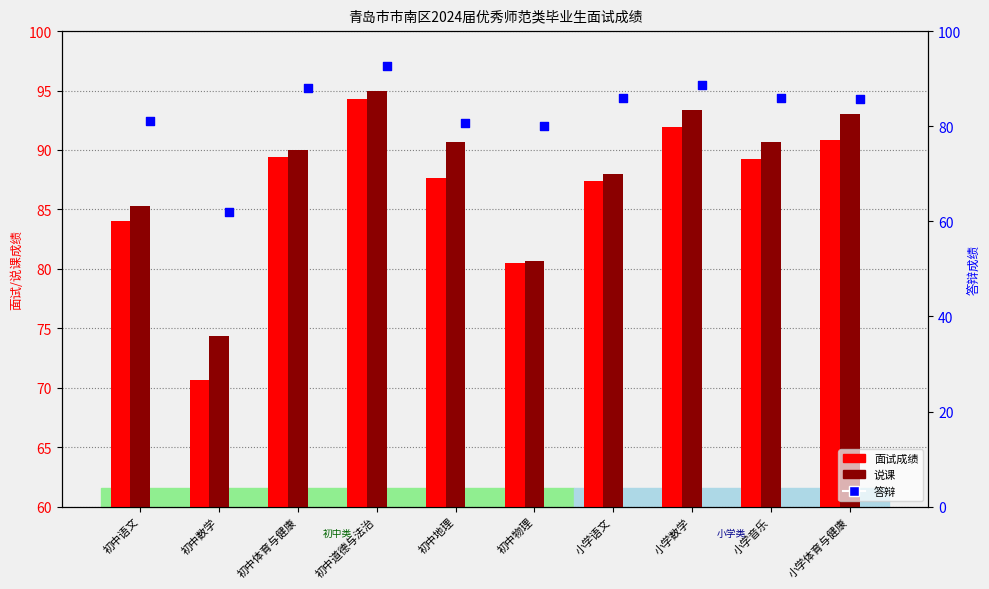

Is the value of 面试成绩 at 小学数学 greater than the value of 答辩 at 小学音乐?

Yes